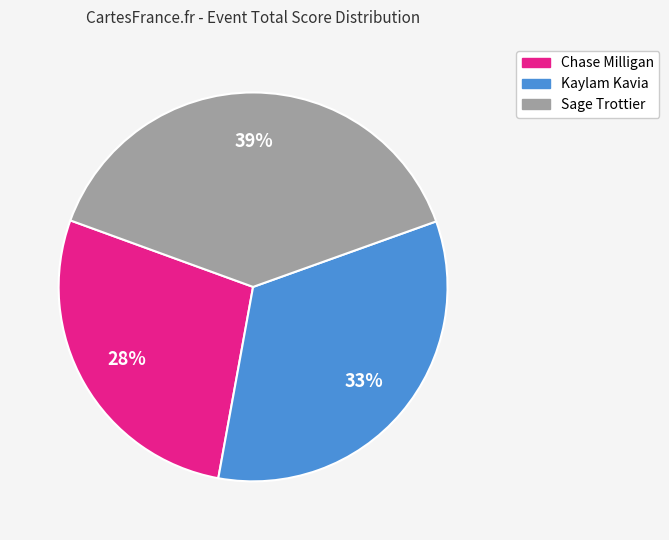

Do Kaylam Kavia and Chase Milligan together represent more than half of the pie?

Yes